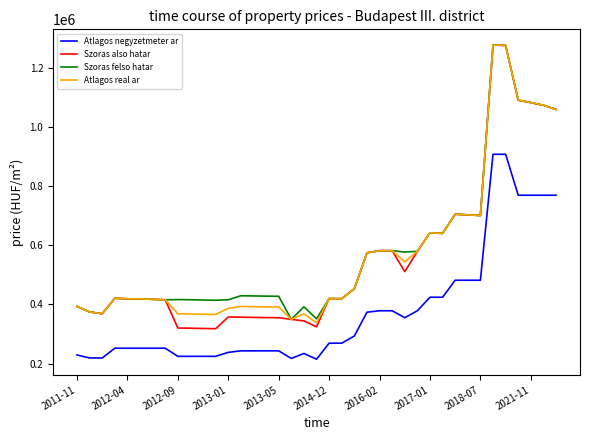

True or false: Atlagos negyzetmeter ar and Atlagos real ar cross at least once.

False